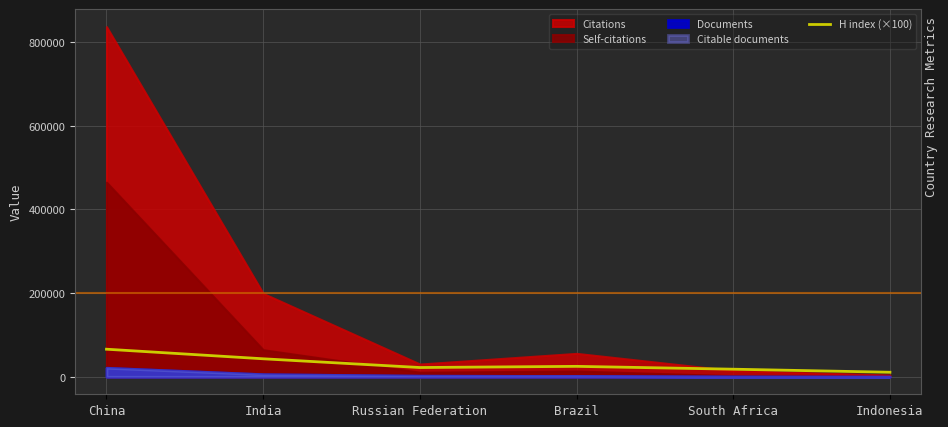

Where is the data nearest to the value 38350?

India